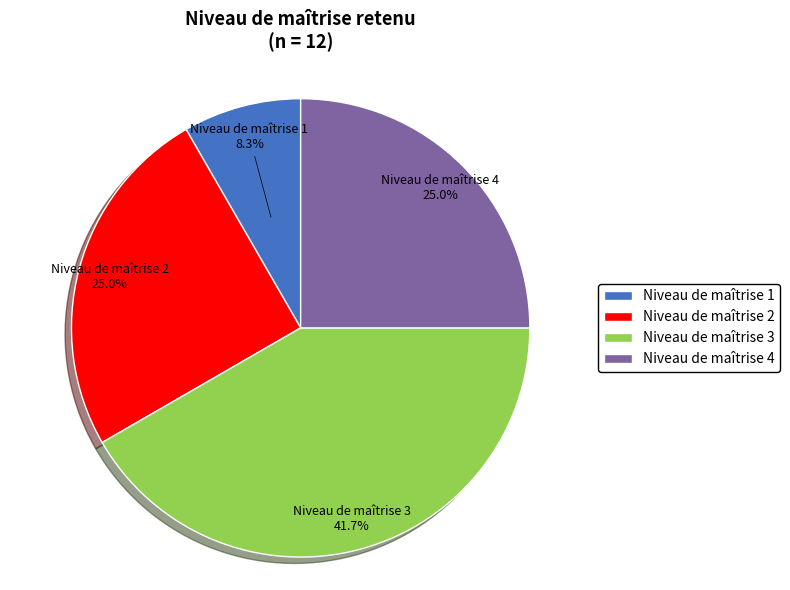

To the nearest percent, what portion does Niveau de maîtrise 4 represent?

25%